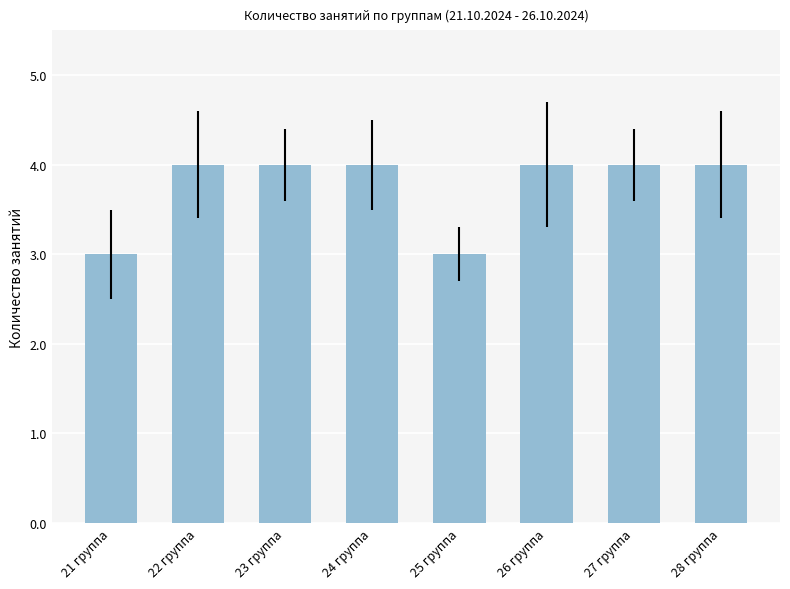

What is the difference between the maximum and minimum values?

1